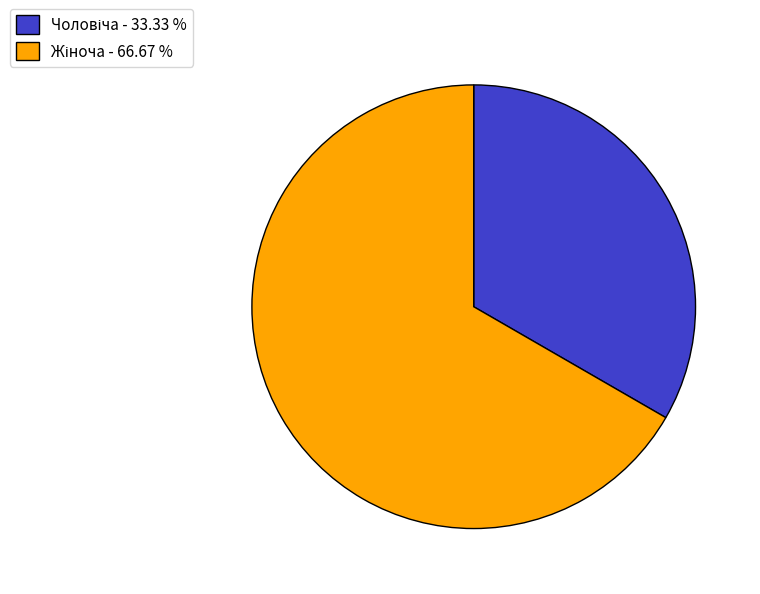

Does any single category account for the majority?

Yes